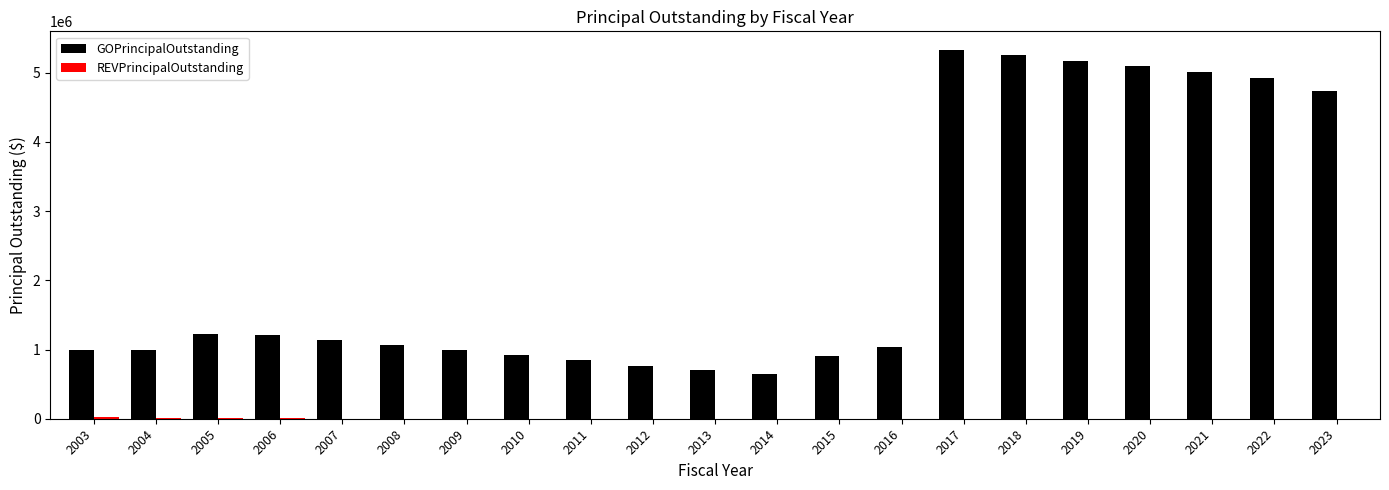

True or false: GOPrincipalOutstanding has a value of 2578046 at 2020.

False